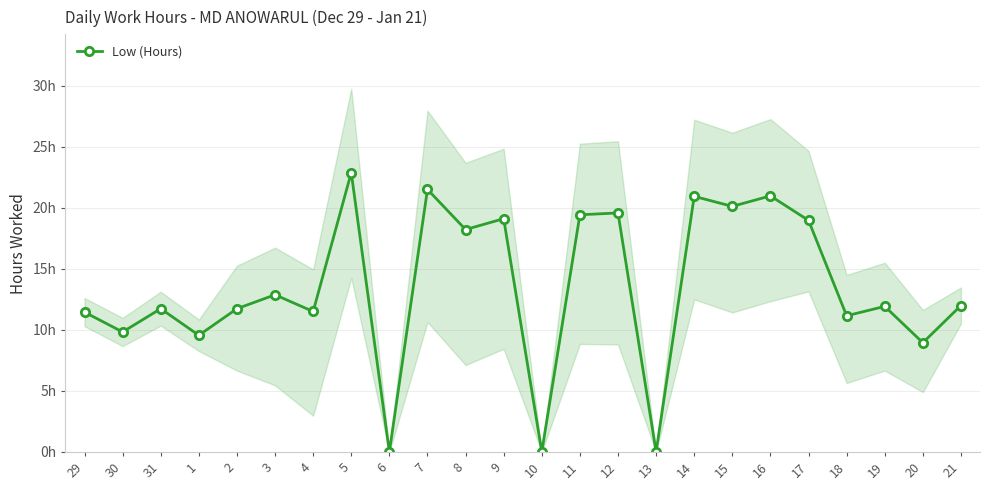

Which has a higher value, 20 or 6?

20